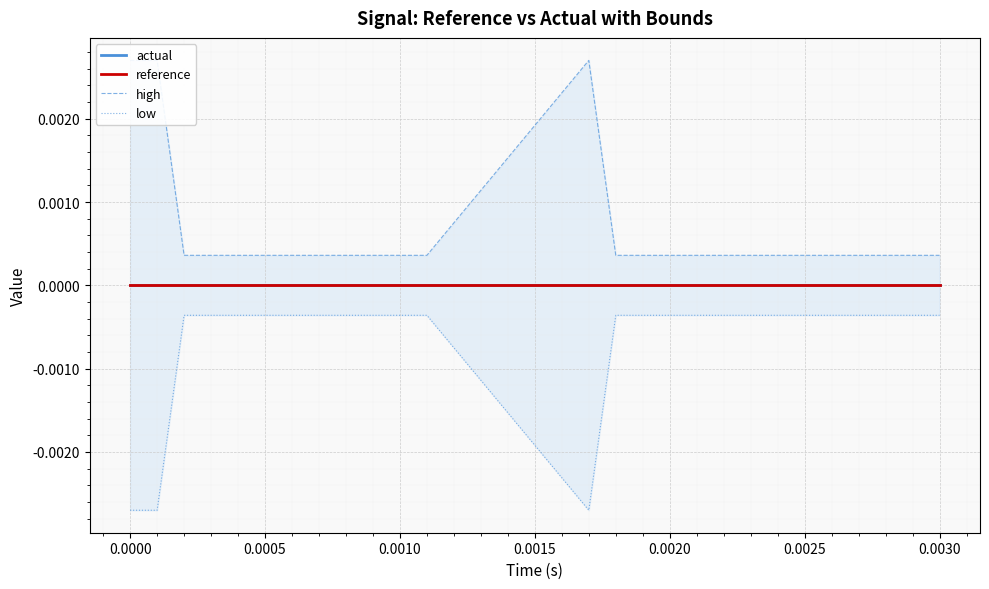

How many categories are shown in the chart?

20